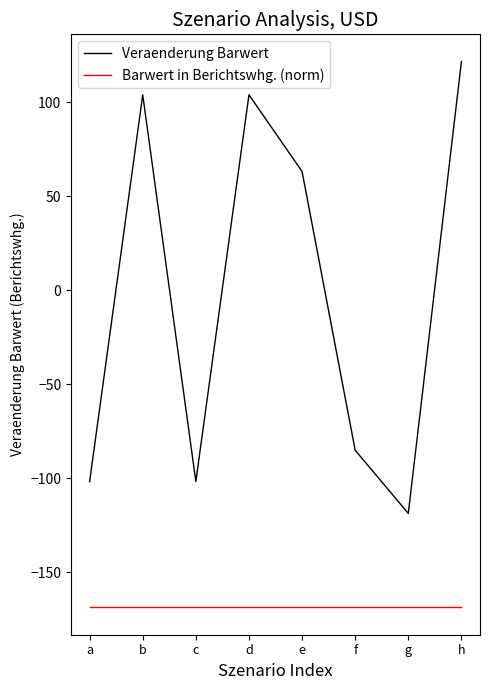

Which series has the largest range (max minus min)?

Veraenderung Barwert